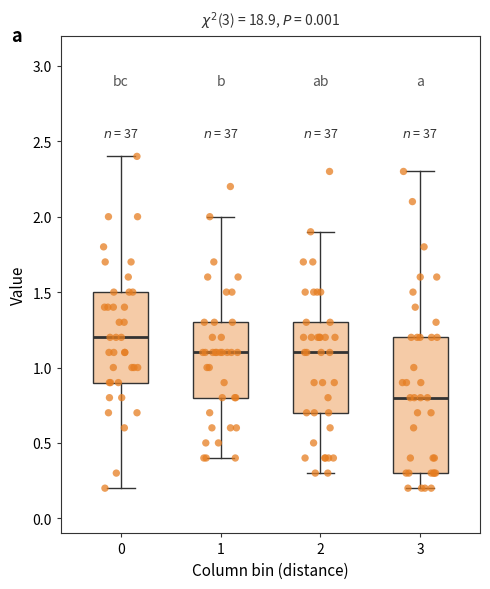

Comparing the boxes themselves (not the whiskers), which one is the tallest?

3